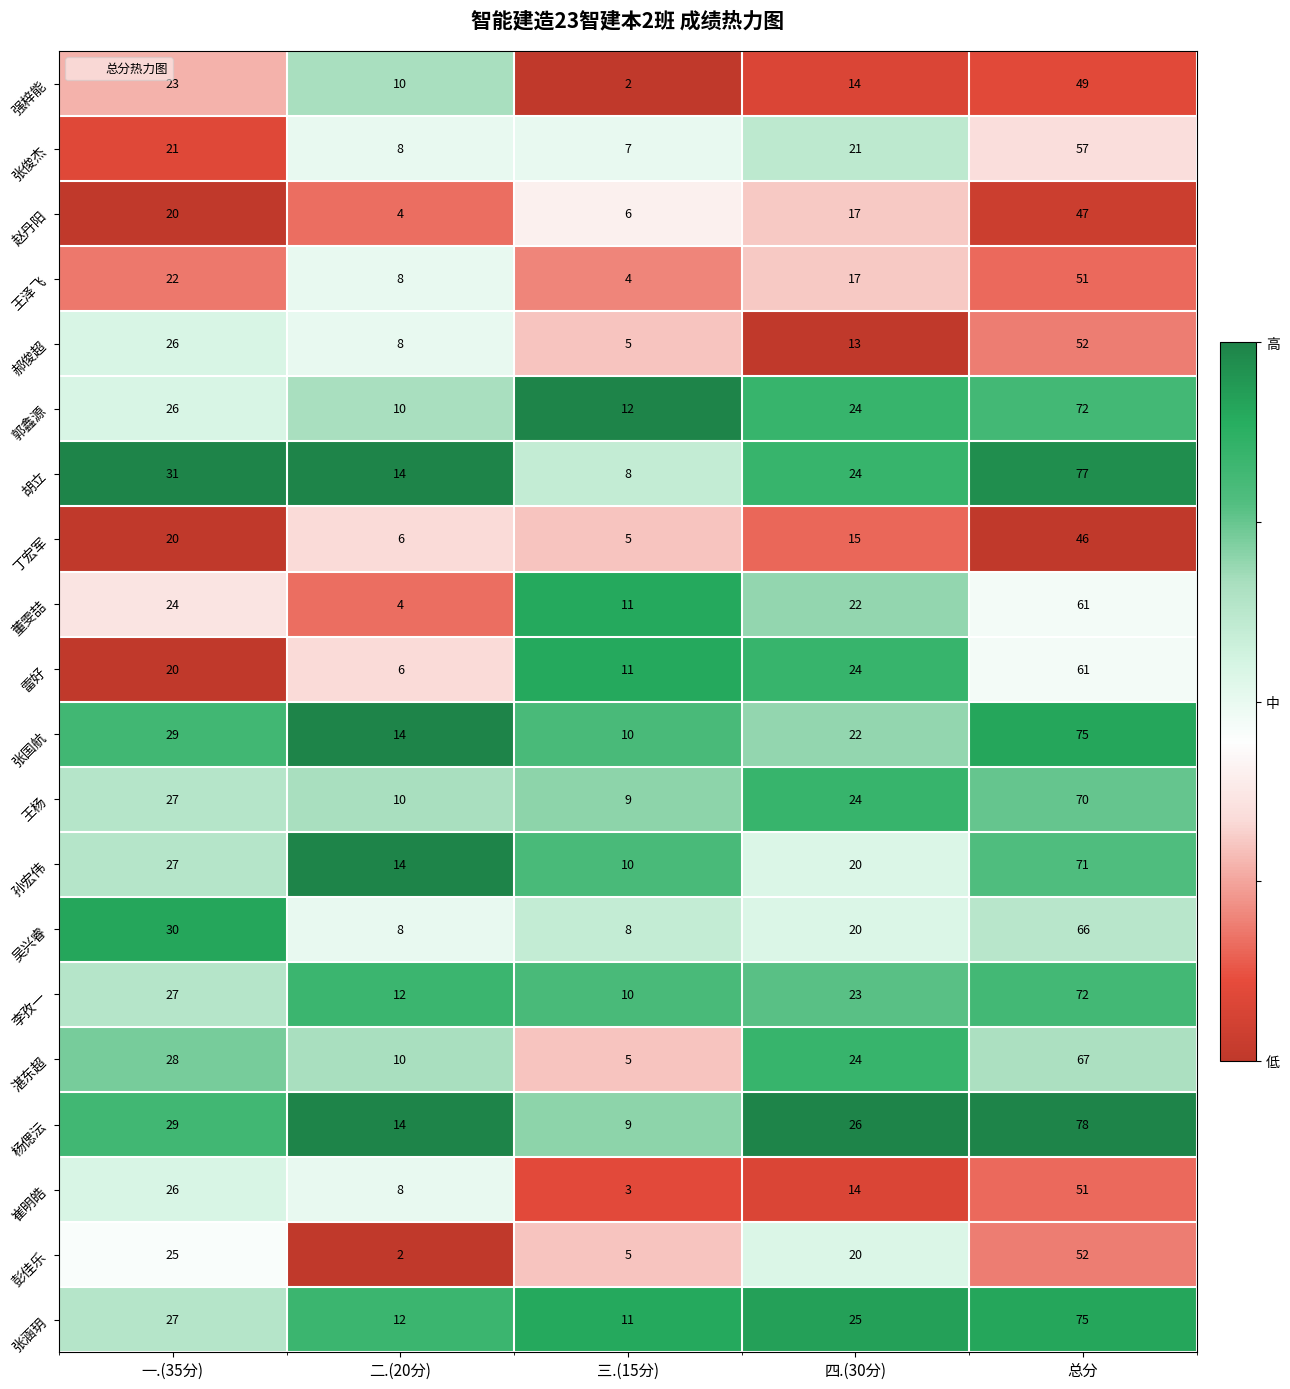

What is the average value of the 孙宏伟 series?

28